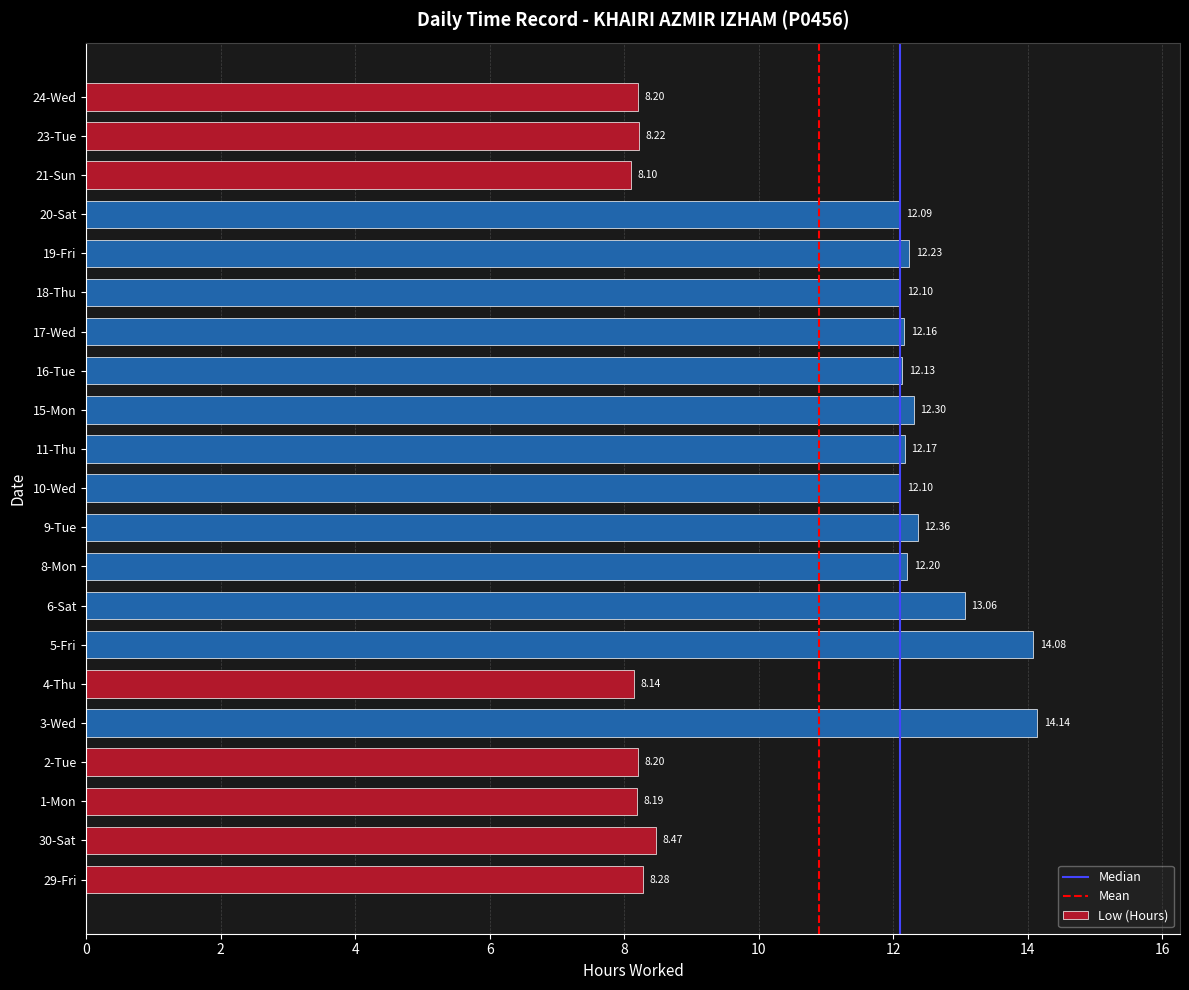

At which label is the value closest to 11?

20-Sat